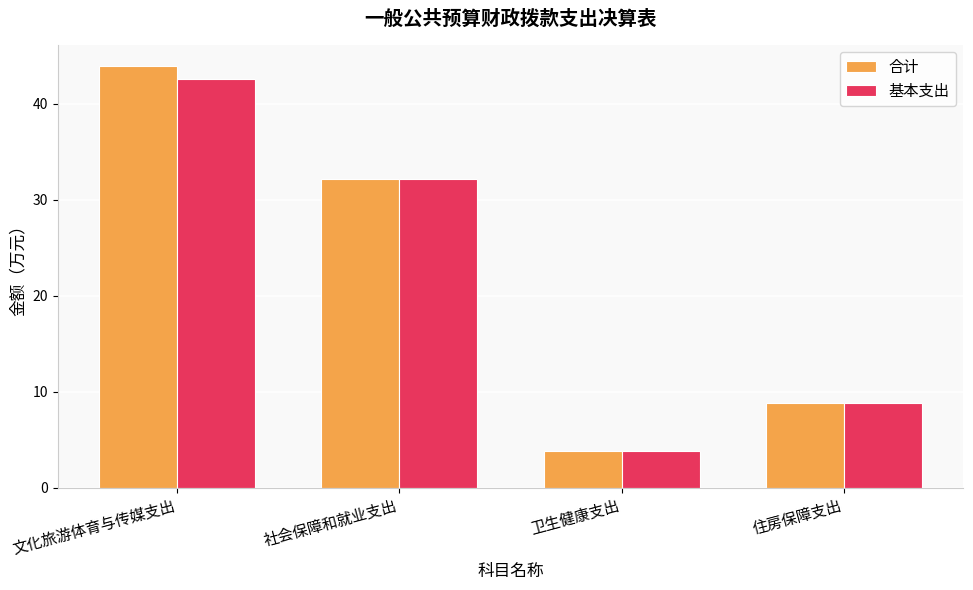

What is the label of the 4th bar from the right?

文化旅游体育与传媒支出